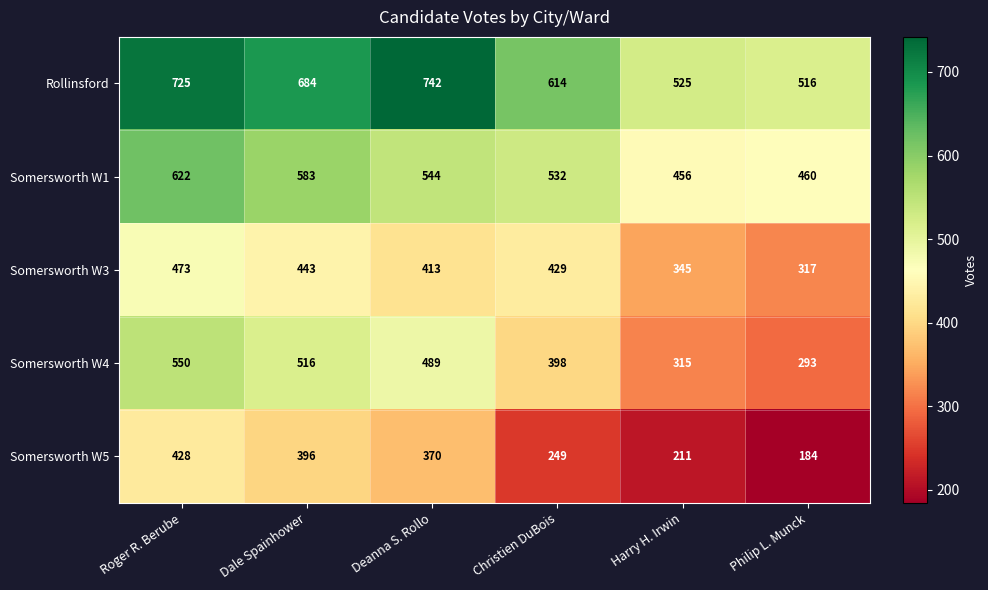

At which category does the chart reach its minimum across all series?

Philip L. Munck